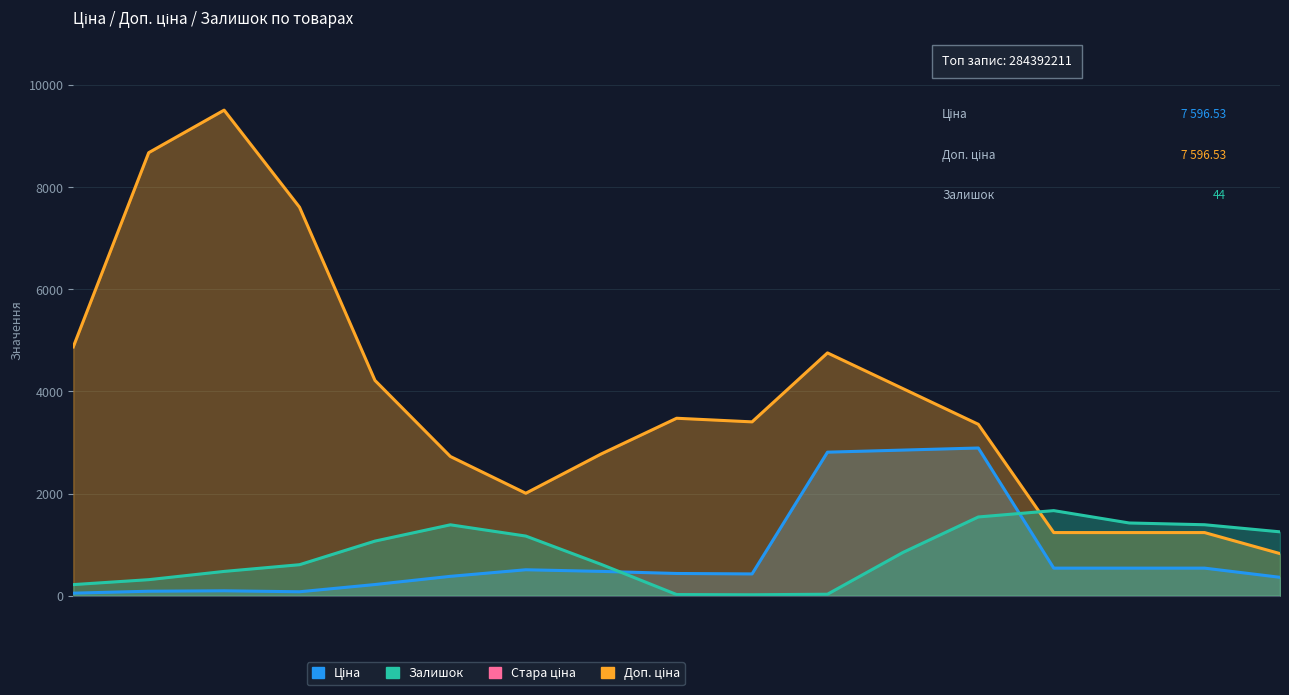

What is the difference between the Залишок values at 239792197 and 283972211?

71.0